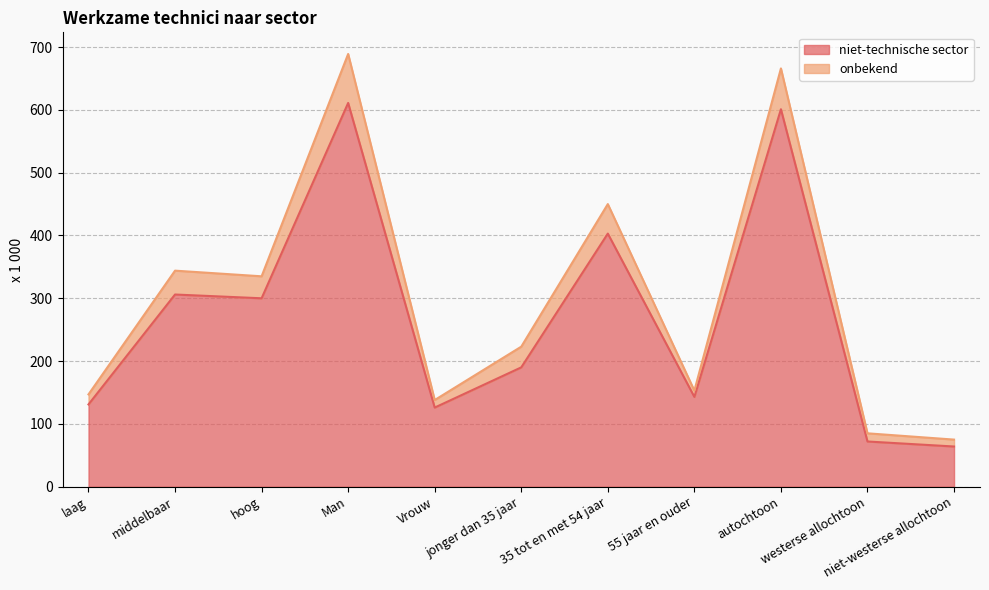

What is the sum of all niet-technische sector values?

2947